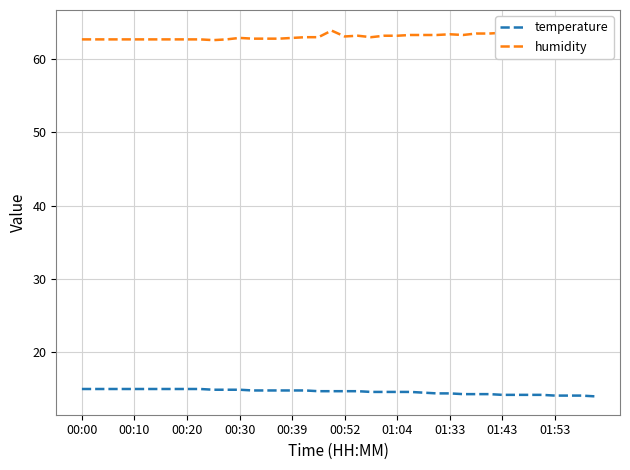

True or false: temperature has a value of 6.0 at 25.

False